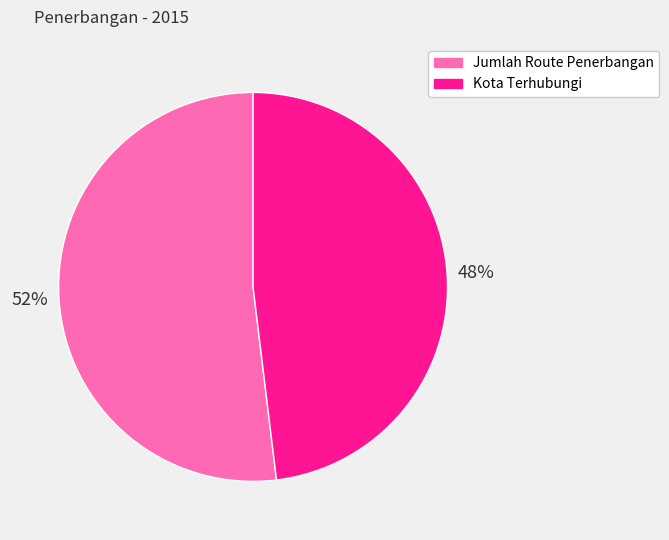

To the nearest percent, what is the difference between the Jumlah Route Penerbangan and Kota Terhubungi slice percentages?

4%